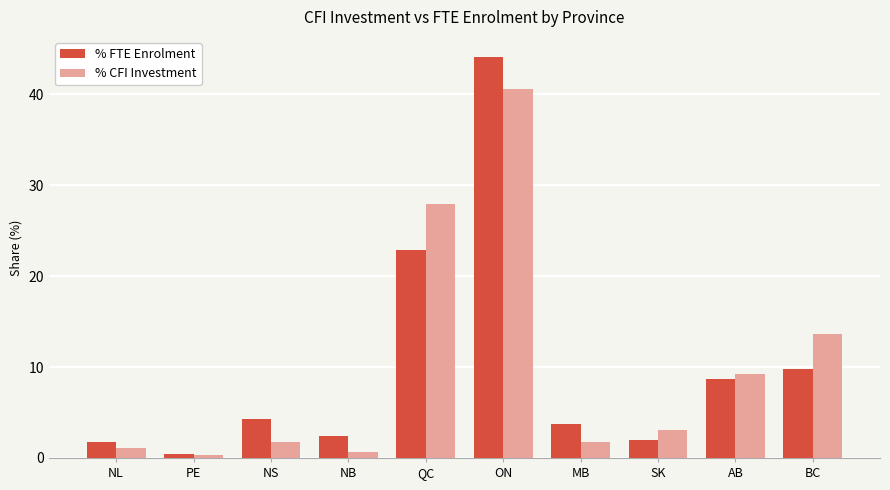

At which category is the sum across all series the highest?

ON